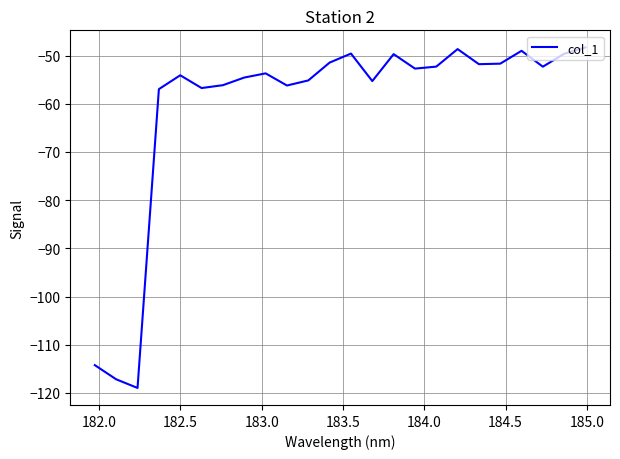

What is the greatest value displayed?

-48.3